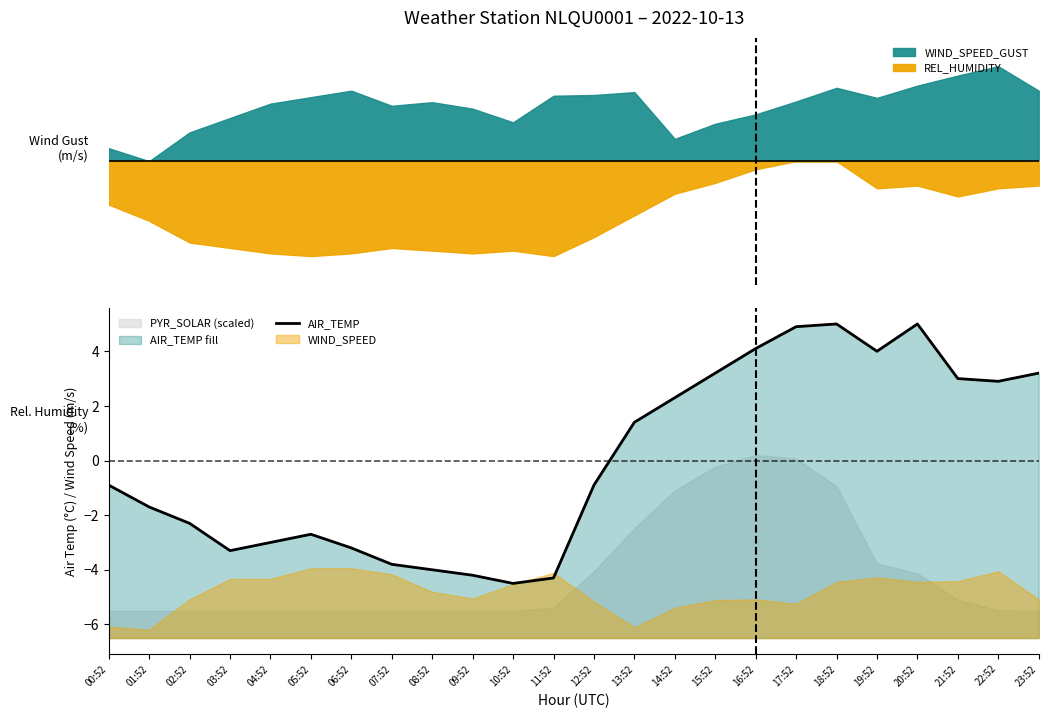

What is the difference between the second highest and minimum values?

9.5